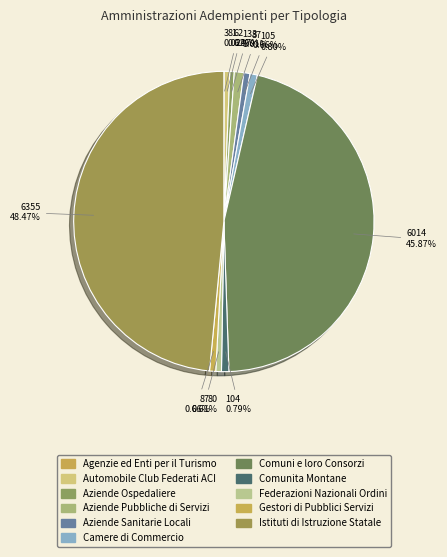

To the nearest percent, what is the difference between the largest and smallest slice percentages?

48%